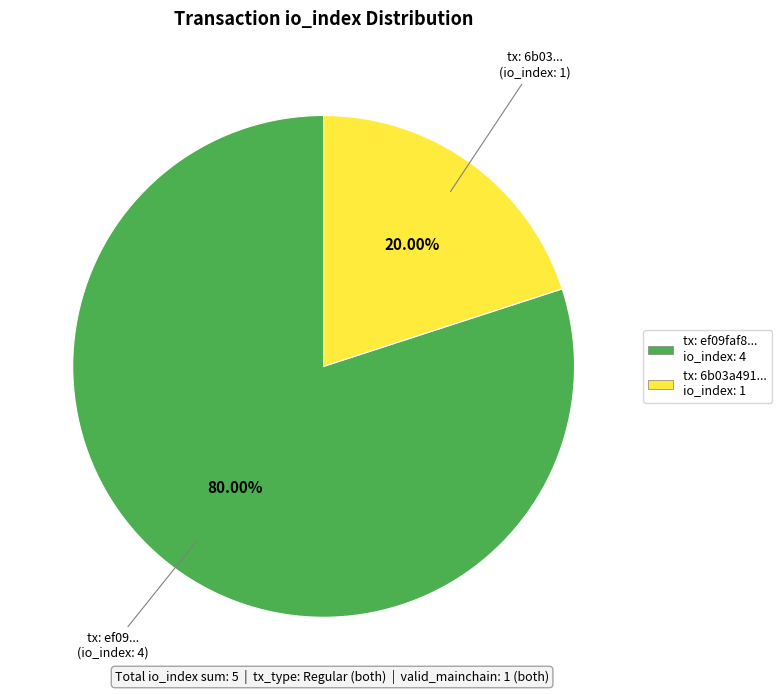

What is the largest slice in the pie chart?

tx: ef09faf8... io_index: 4